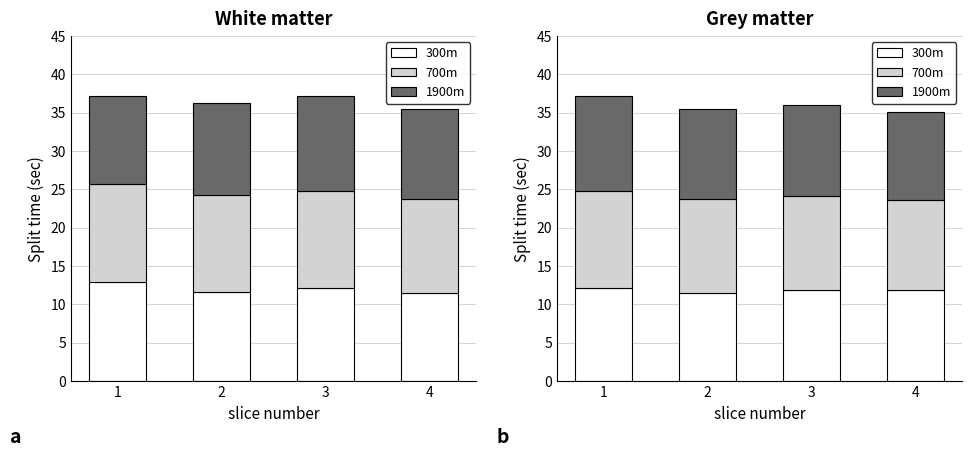

What is the value of the 700m bar at the 2nd from the left?

12.2